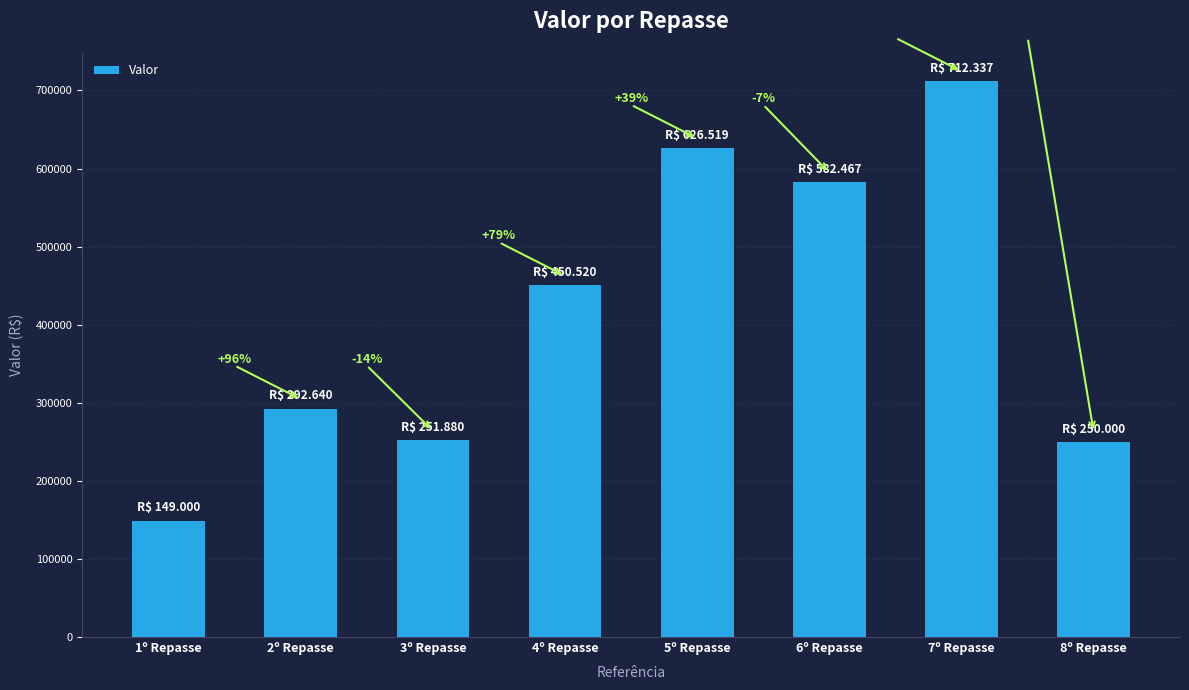

List the labels in order of value, largest first.

7º Repasse, 5º Repasse, 6º Repasse, 4º Repasse, 2º Repasse, 3º Repasse, 8º Repasse, 1º Repasse